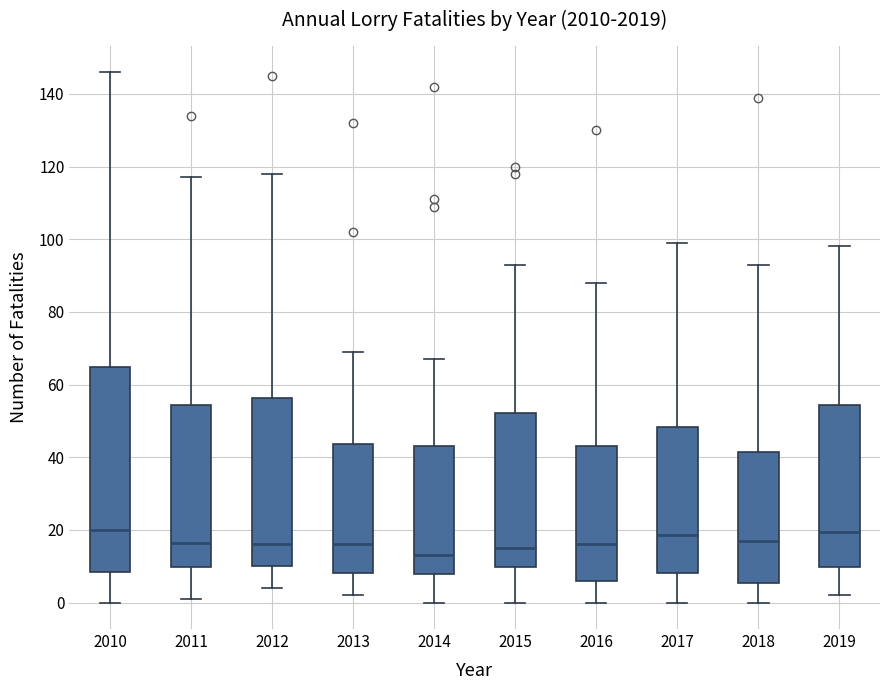

Where is the upper edge of the box at x = 2016 on the y-axis? The values are not printed on the chart, so give them approximately, as read against the axis.

44